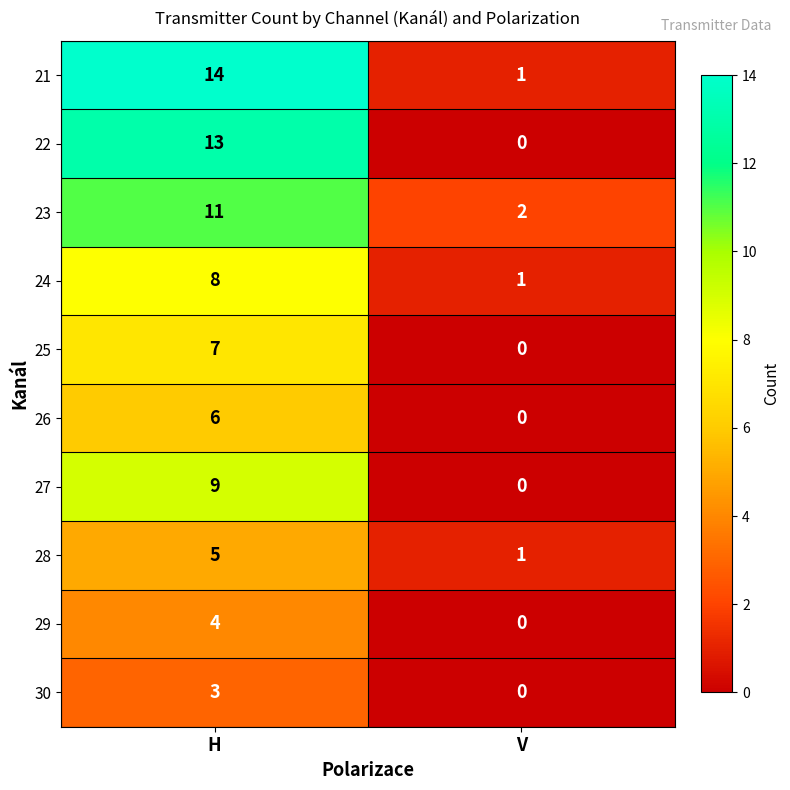

At which label is 23 closest to 6?

V